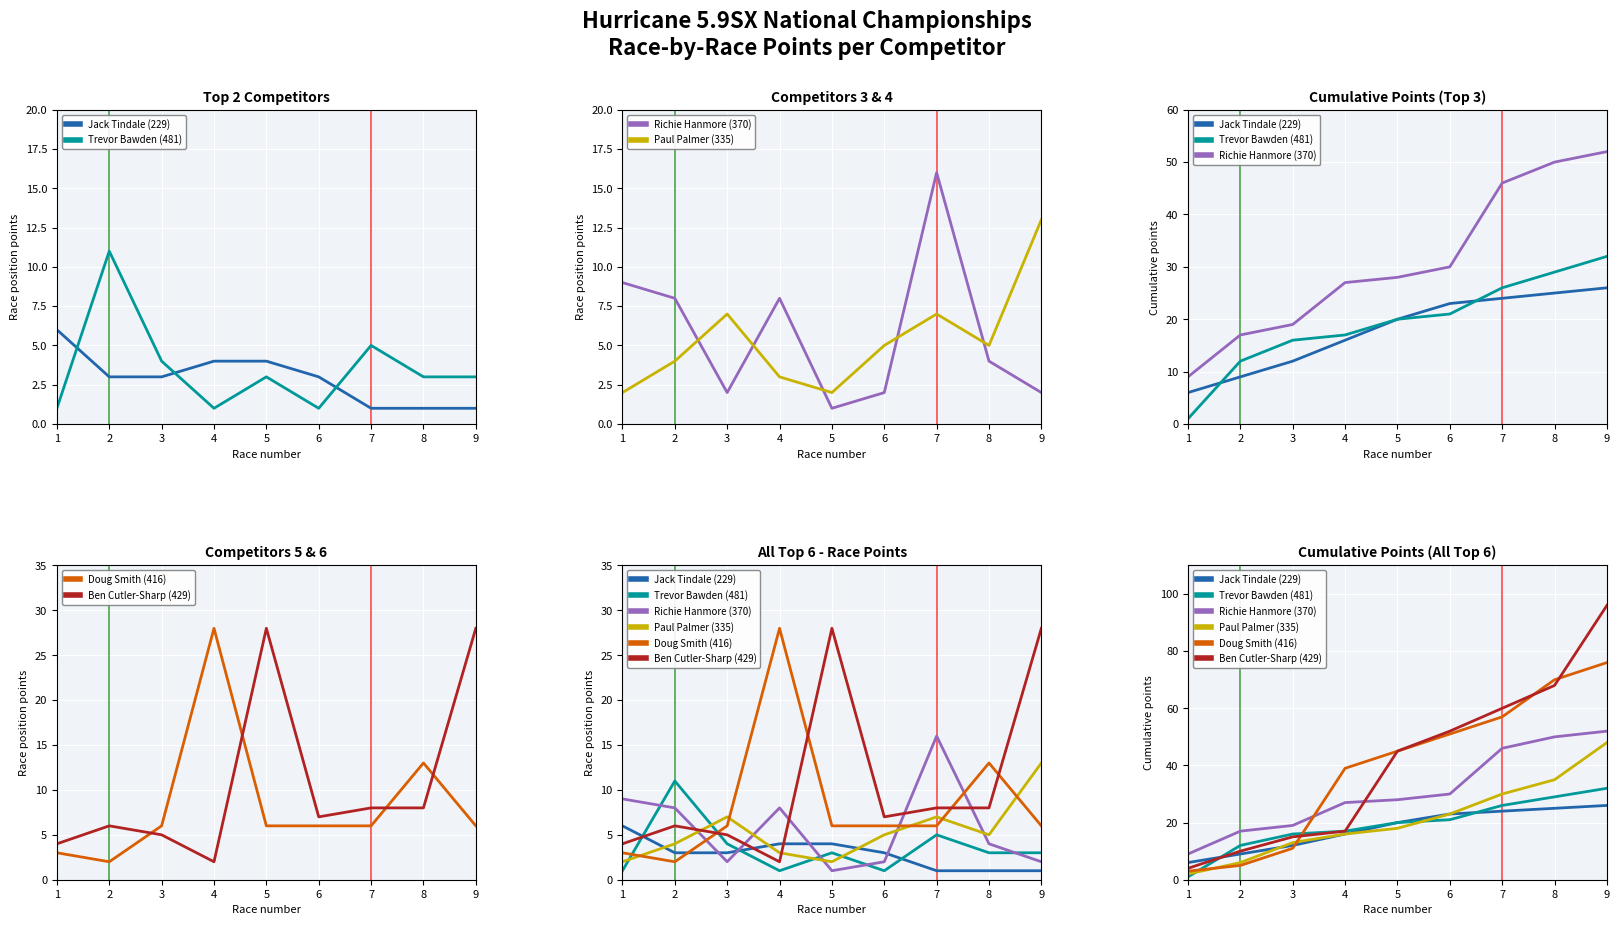

After their last crossing, which series has the higher values: Doug Smith (416) or Trevor Bawden (481)?

Doug Smith (416)